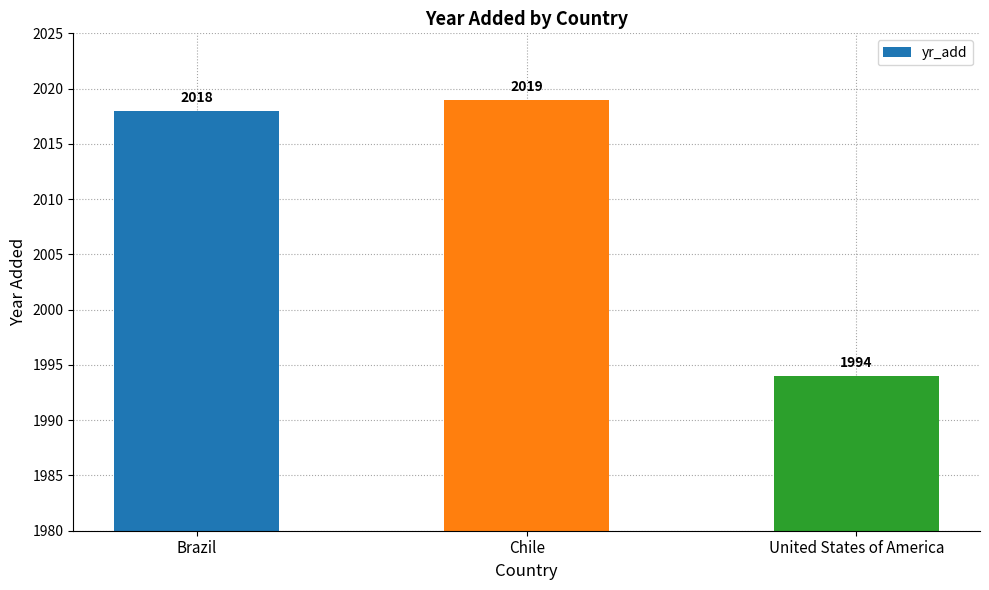

Are the bars horizontal?

No